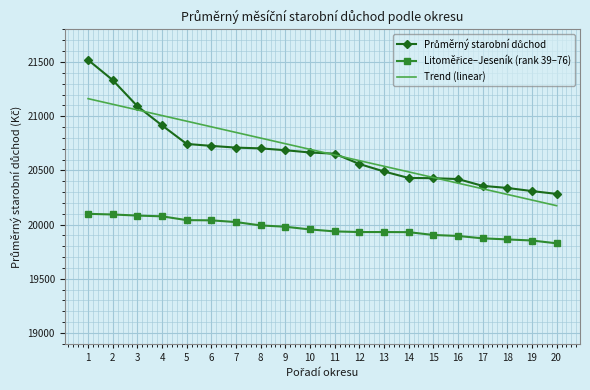

Between 5 and 13, which series saw the biggest shift?

Trend (linear)